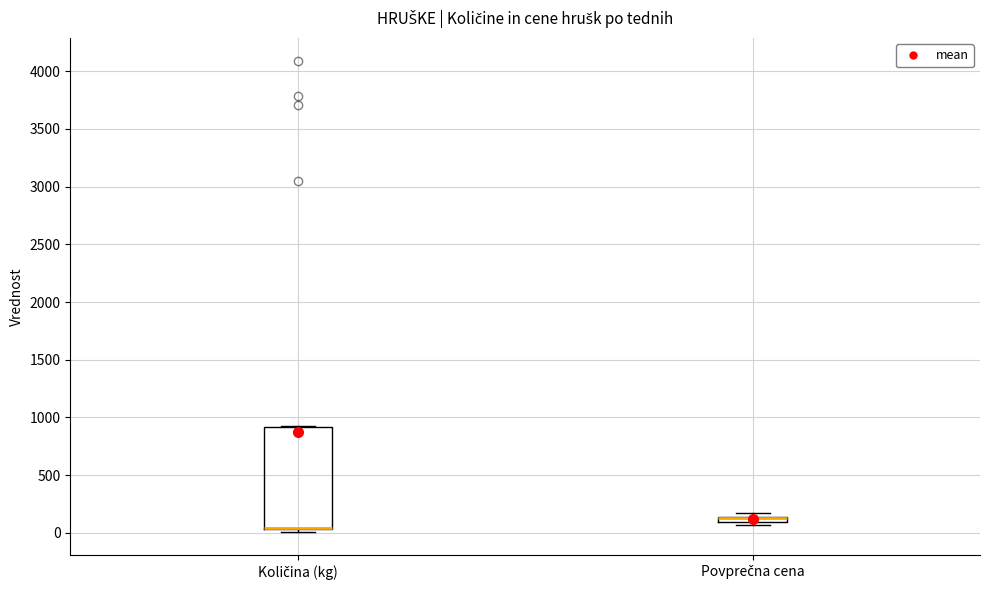

Comparing the boxes themselves (not the whiskers), which one is the tallest?

Količina (kg)